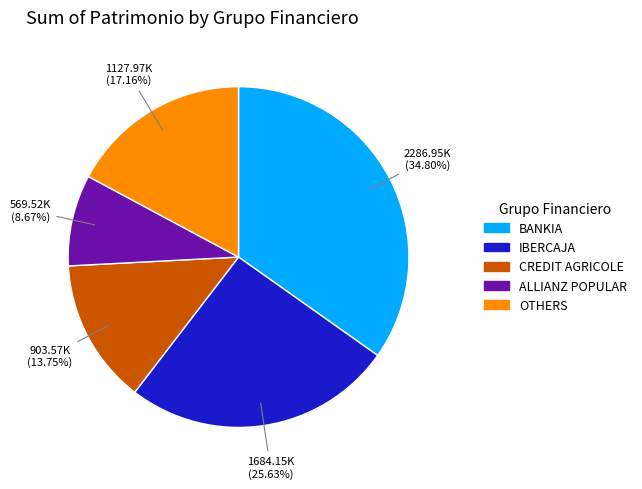

Is there a majority slice in this chart?

No